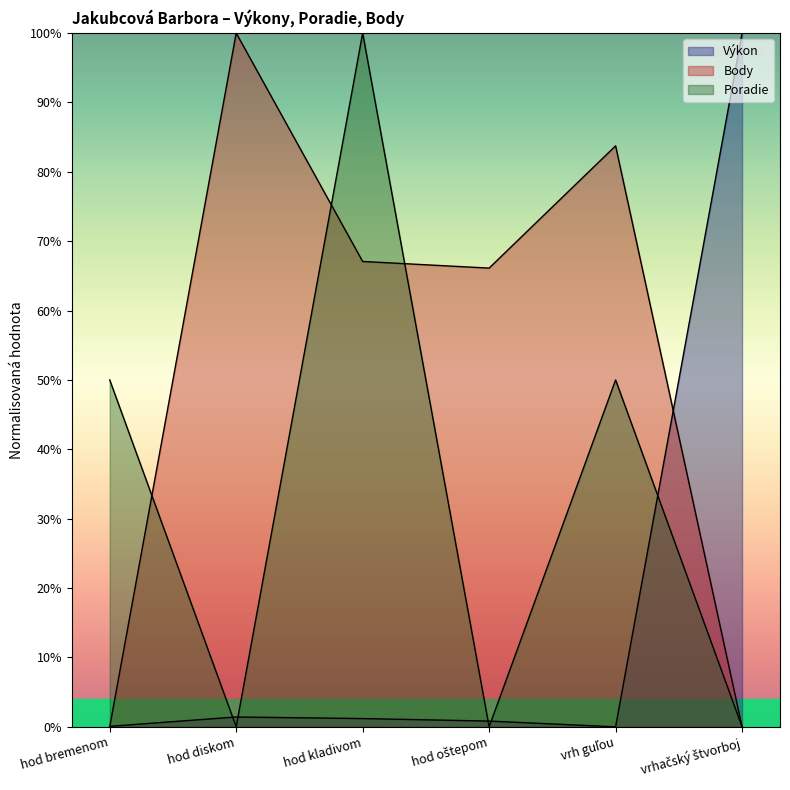

Rank the series at hod diskom from highest to lowest value.

Body, Výkon, Poradie